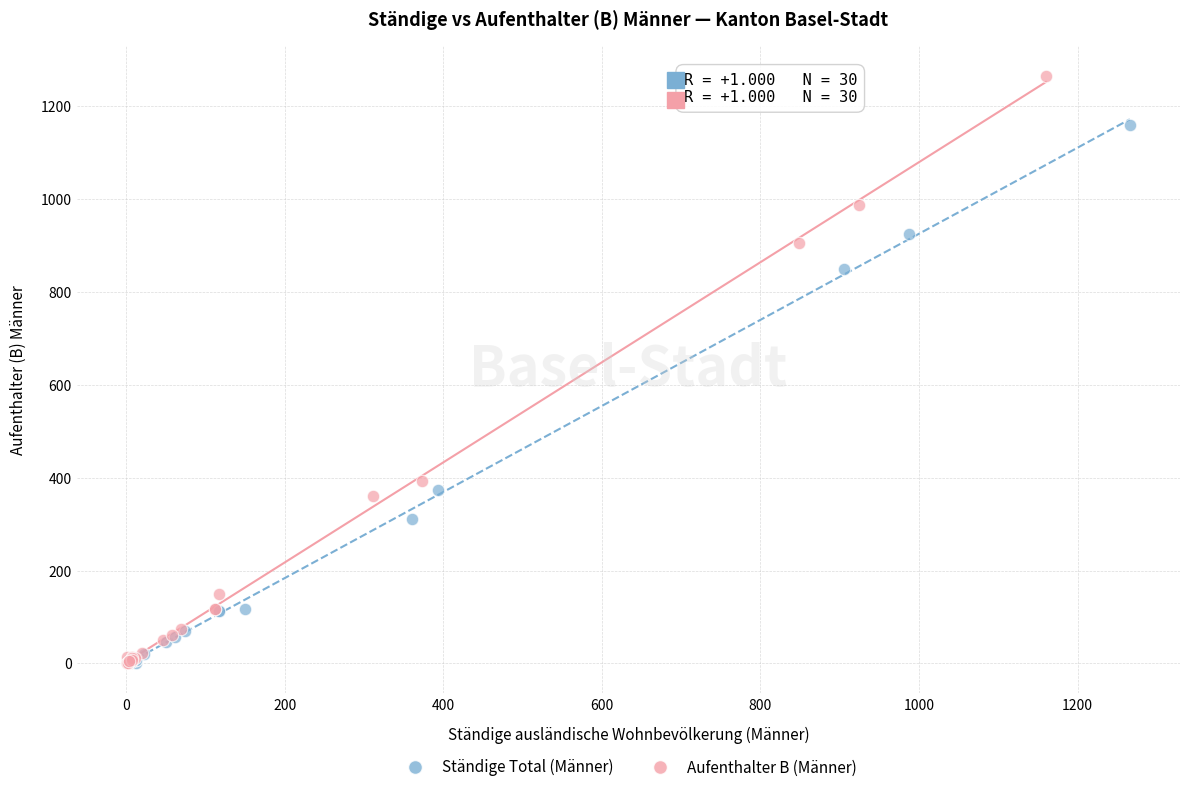

Which series has the widest spread of Y values?

Aufenthalter B (Männer)